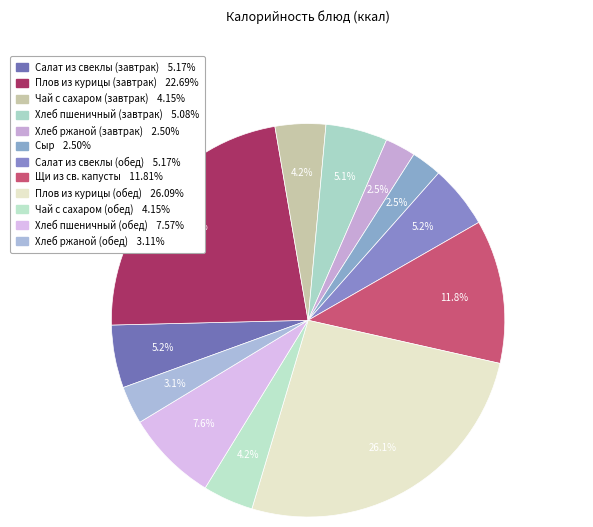

To the nearest percent, what percentage of the pie is Щи из св. капусты?

12%